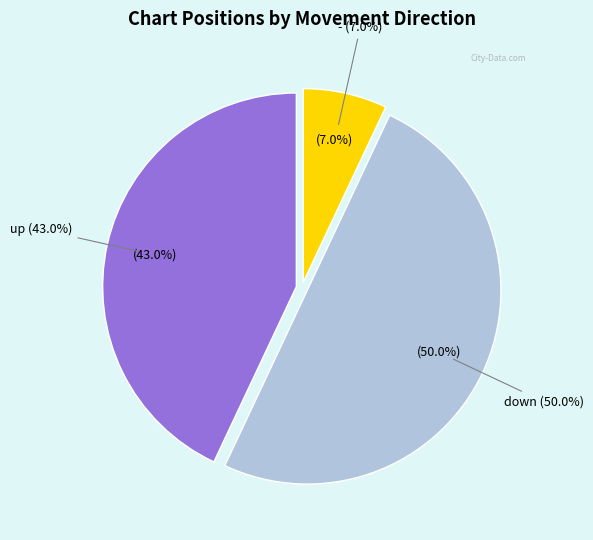

True or false: down accounts for 22% of the total.

False